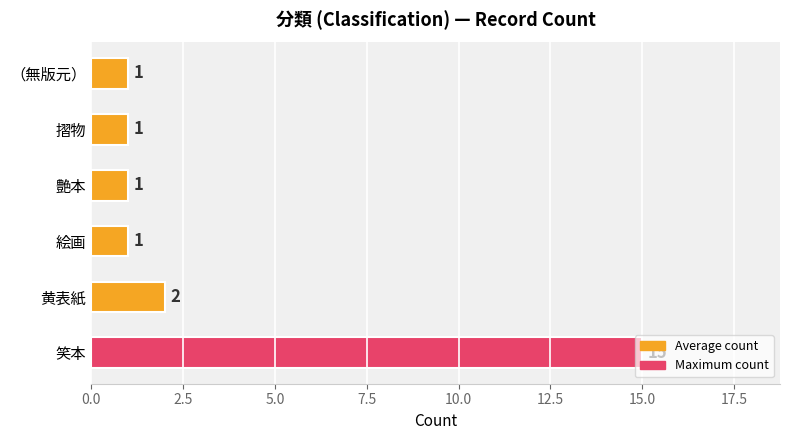

Which has a higher value, 艶本 or 笑本?

笑本